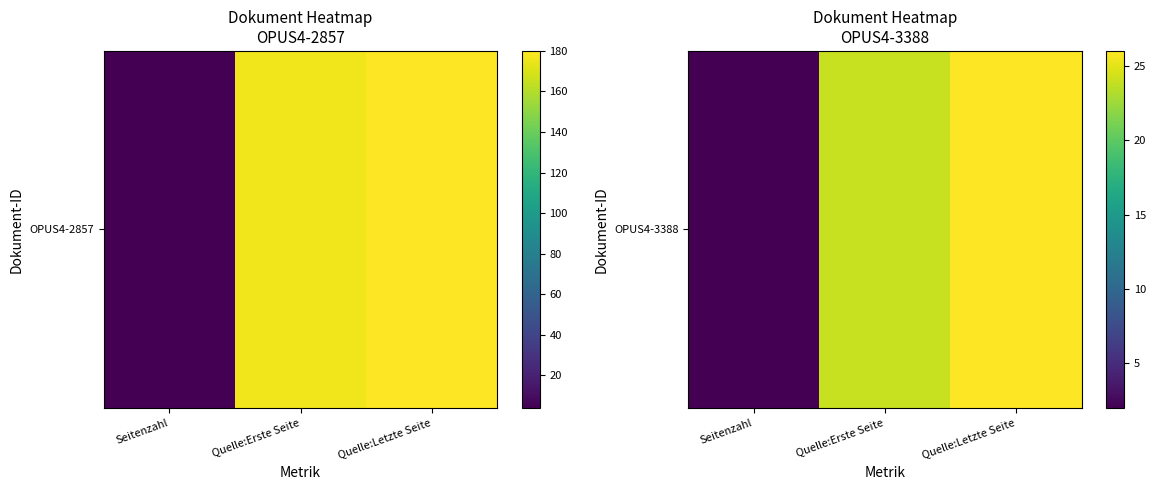

Where does the data first go above 24?

Quelle:Letzte Seite